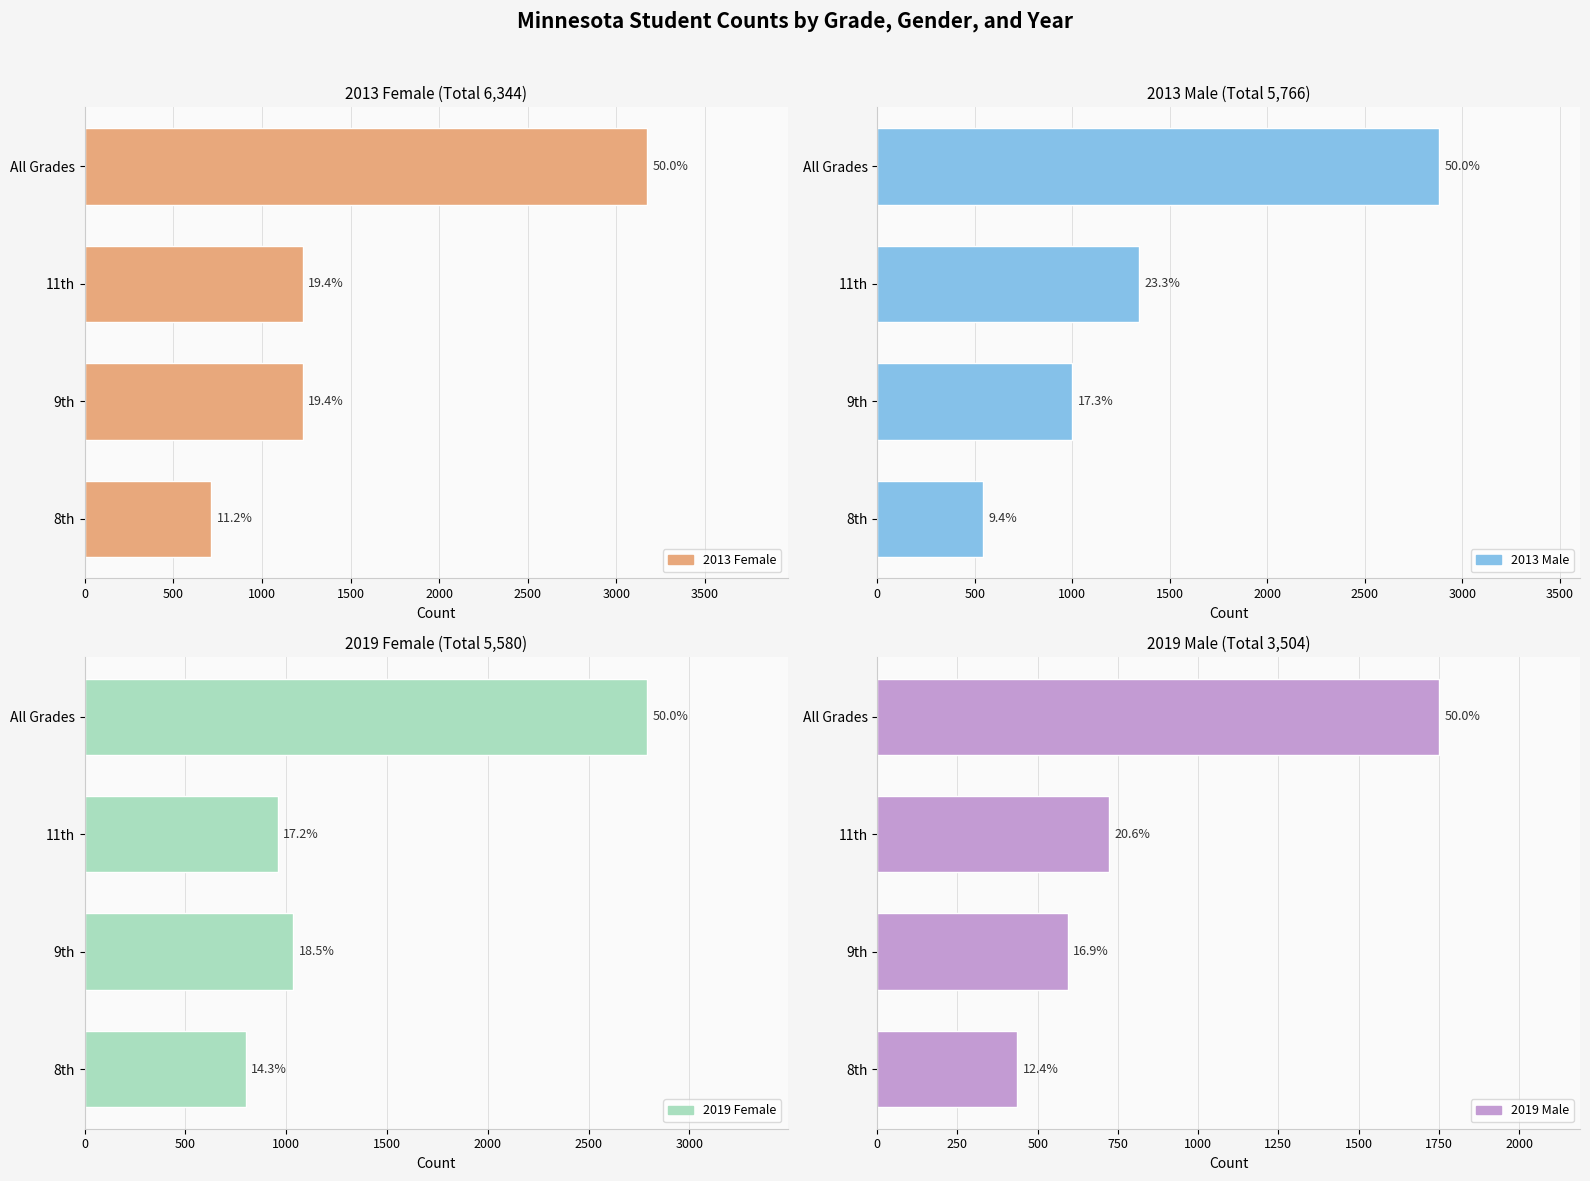

The value of 2019_Female at 8th is 1304. True or false?

False